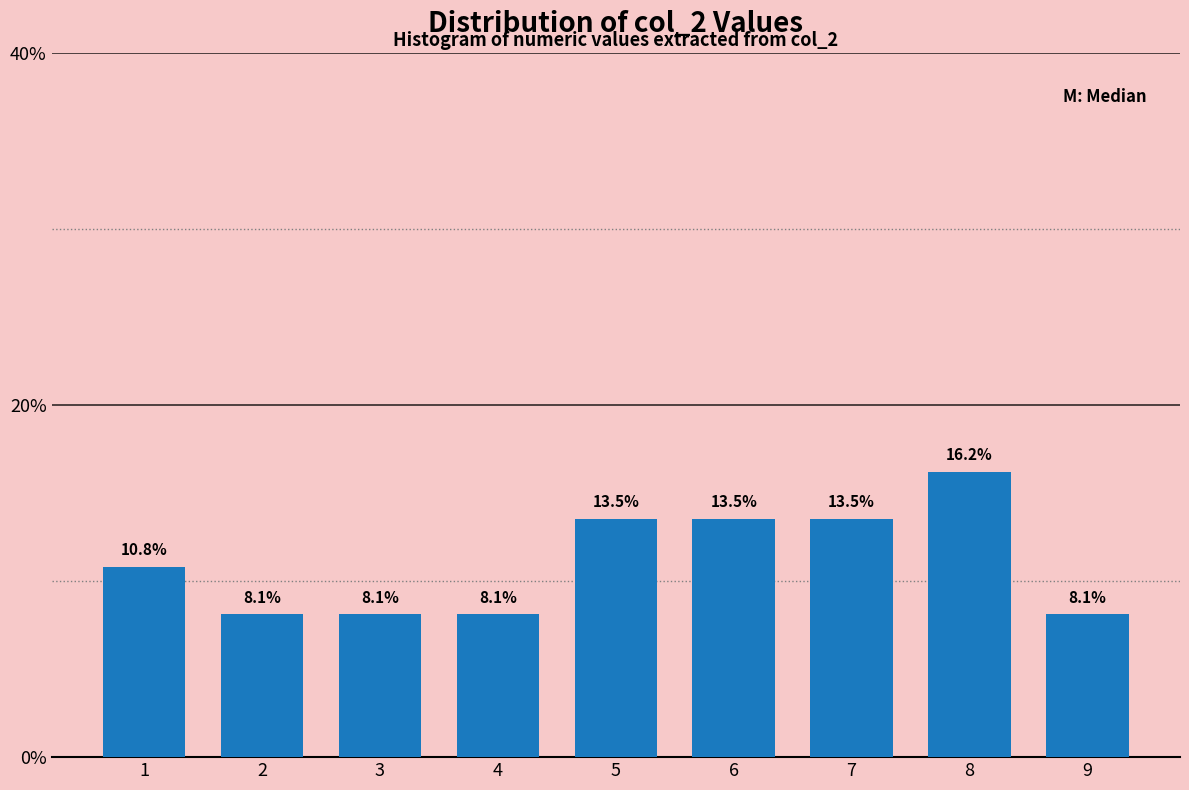

Reading left to right, list all the values displayed in this chart.

10.8	8.1	8.1	8.1	13.5	13.5	13.5	16.2	8.1